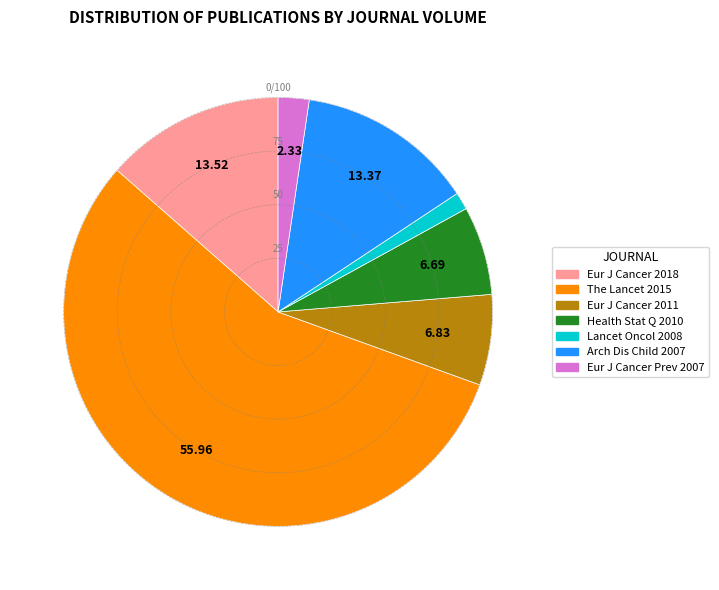

What is the smallest slice in the pie chart?

Lancet Oncol 2008